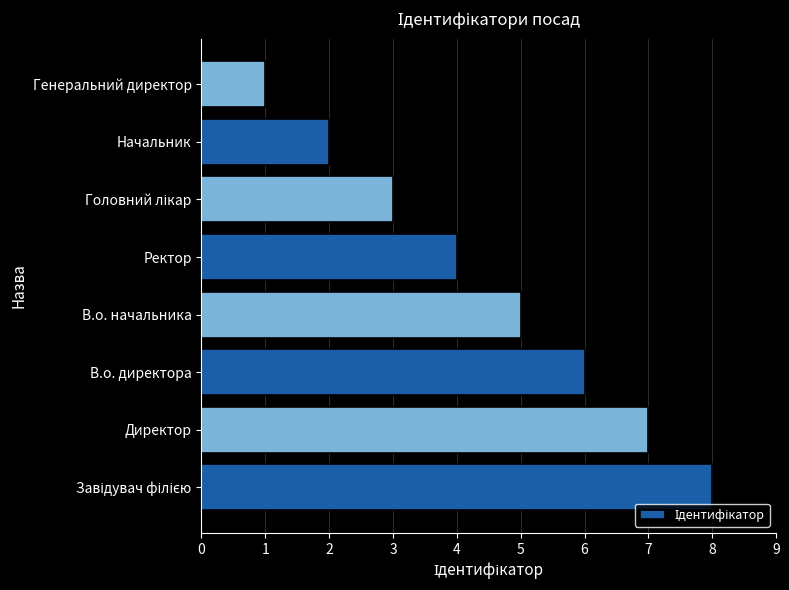

What is the sum of all values?

36